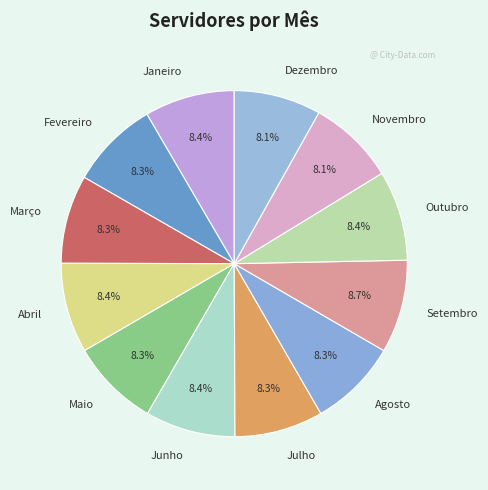

What percentage is the Fevereiro slice, to the nearest percent?

8%